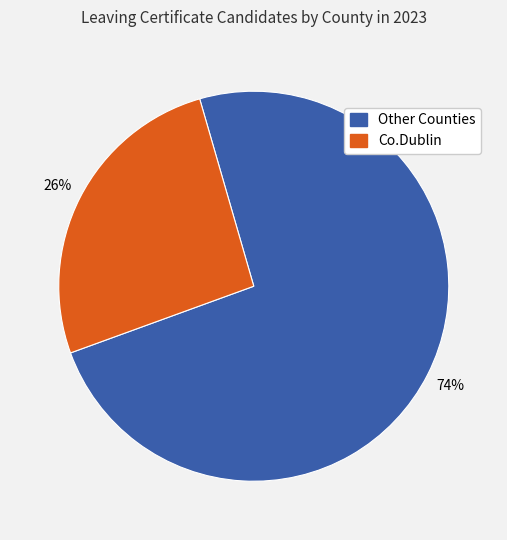

Does any single category account for the majority?

Yes